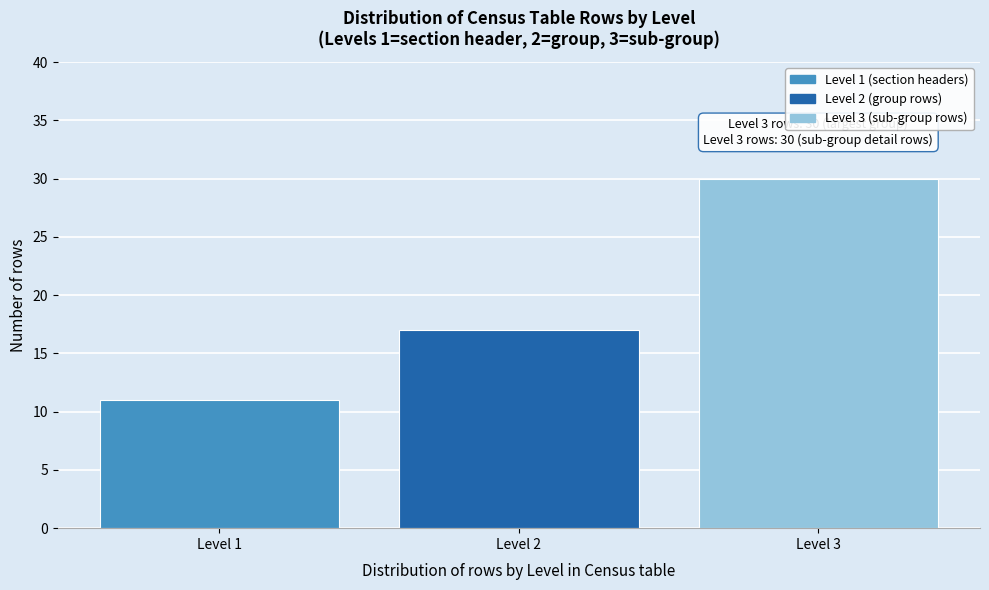

Reading left to right, what are all the values shown in this chart?

Level 1=11	Level 2=17	Level 3=30